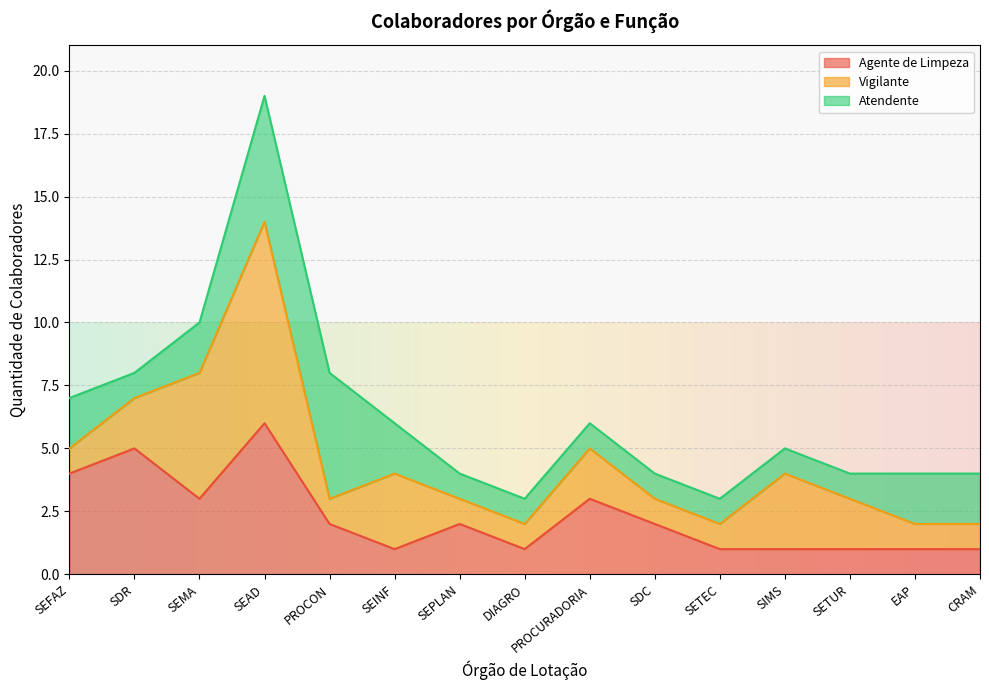

What is the total value across all series at SEFAZ?

7